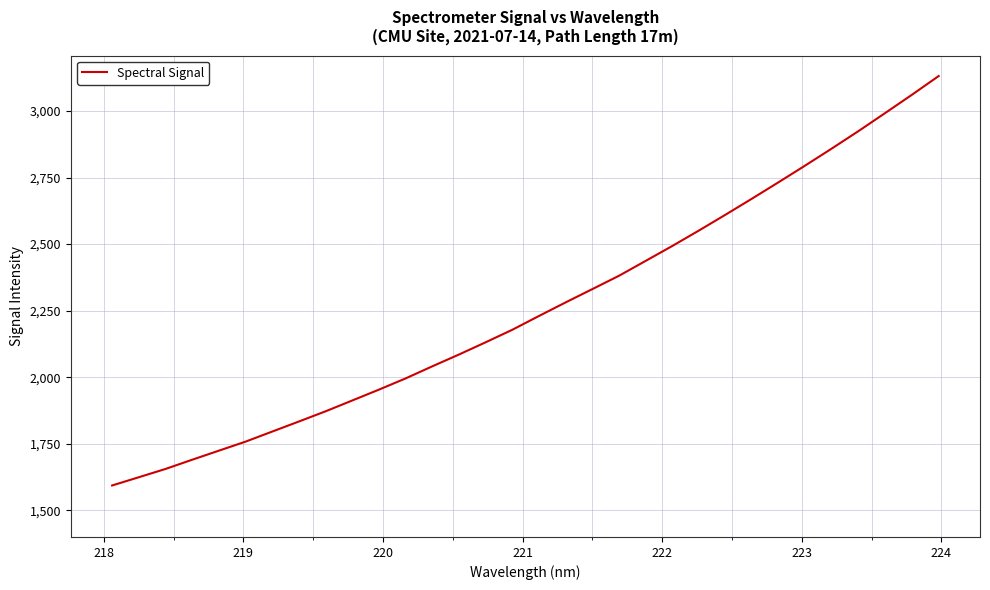

What is the maximum value shown in the chart?

3131.4